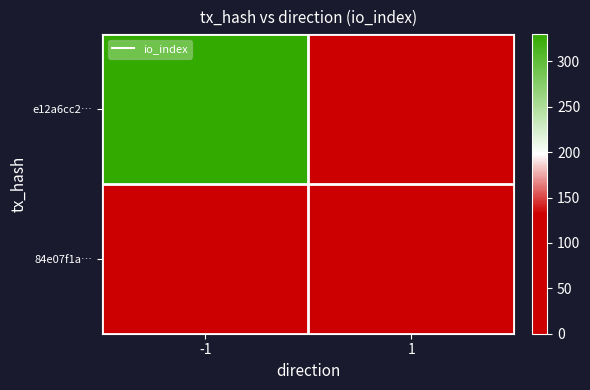

Rank the series by their maximum value, from highest to lowest.

e12a6cc2…, 84e07f1a…